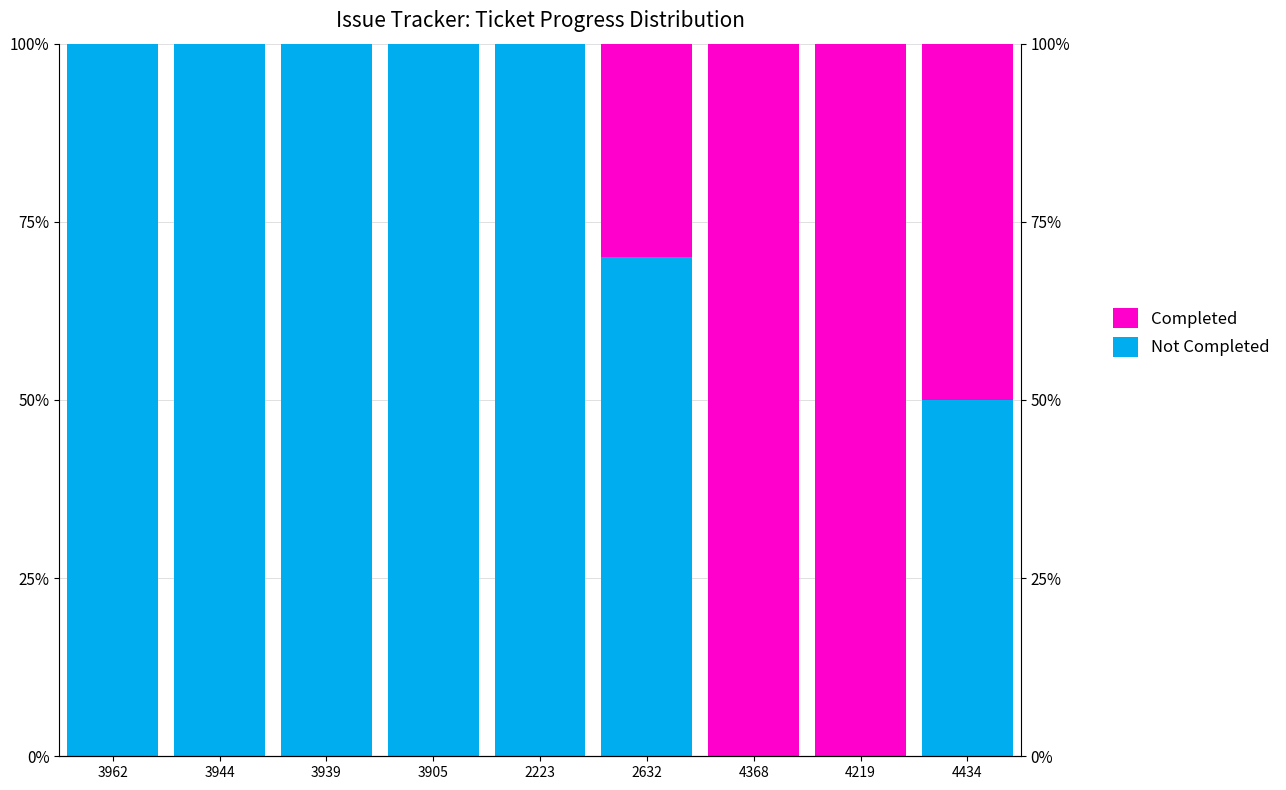

What is the sum of the Not Completed values at 3905 and 2632?

170